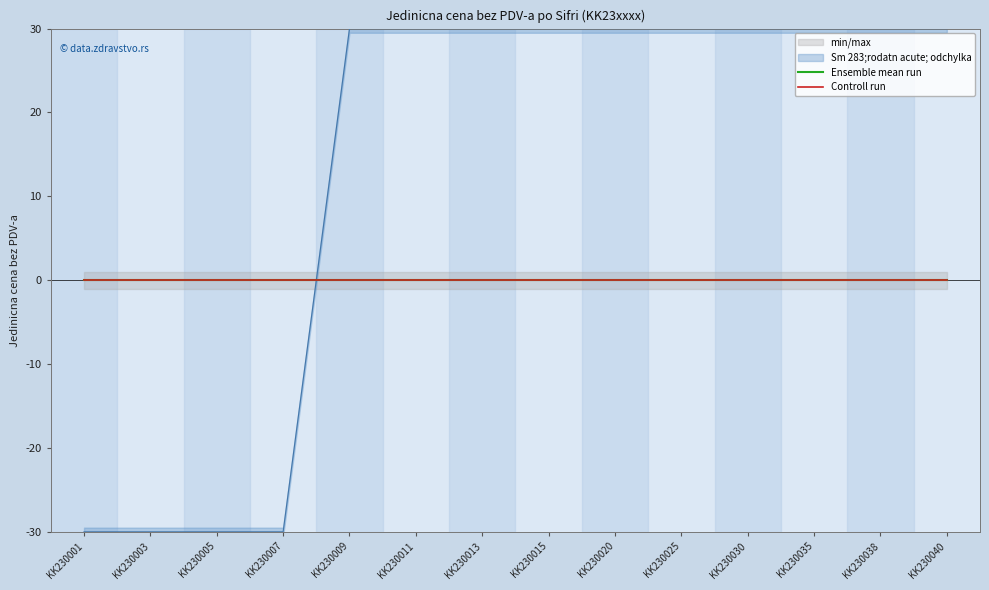

What is the maximum value for Sm 283;rodatn acute; odchylka?

30